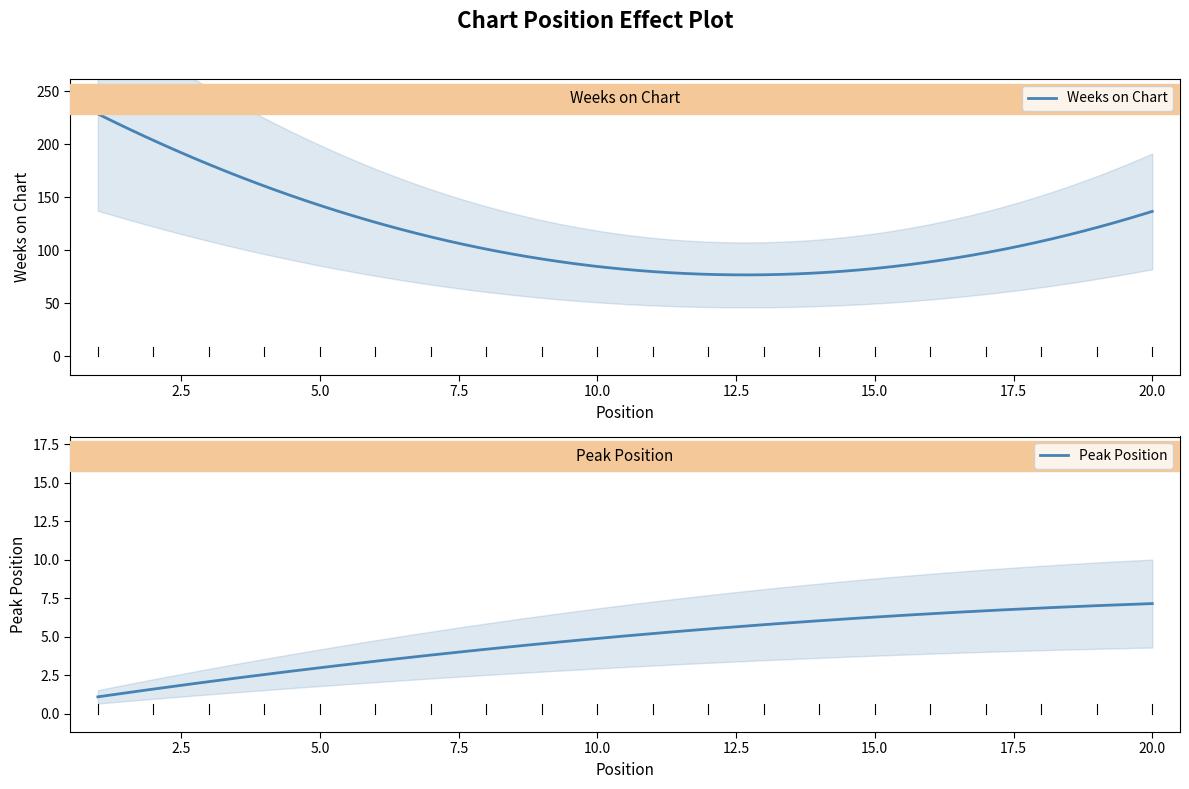

What is the lowest value of the Weeks on Chart series?

76.6